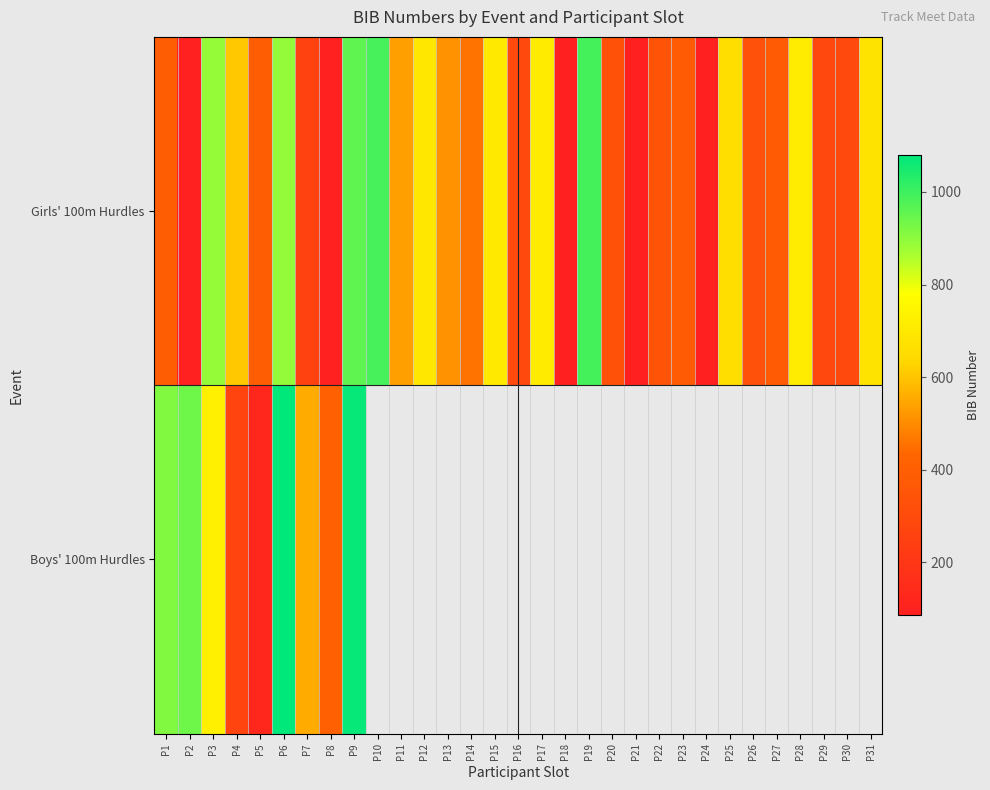

At which label does Girls' 100m Hurdles reach its peak?

P19